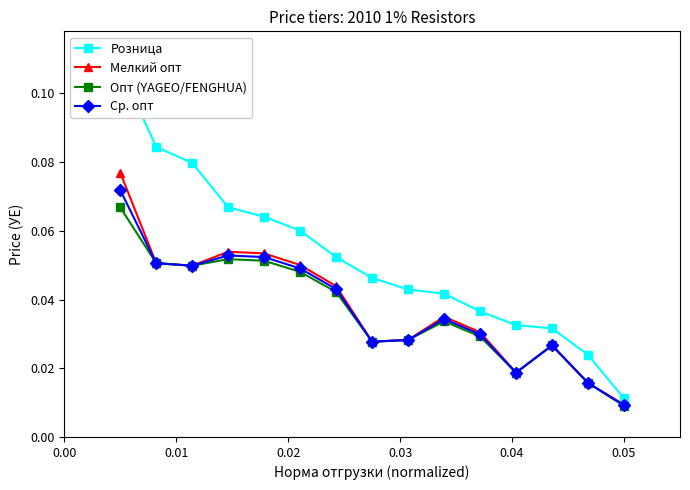

True or false: Опт (YAGEO/FENGHUA) and Розница intersect in this chart.

False